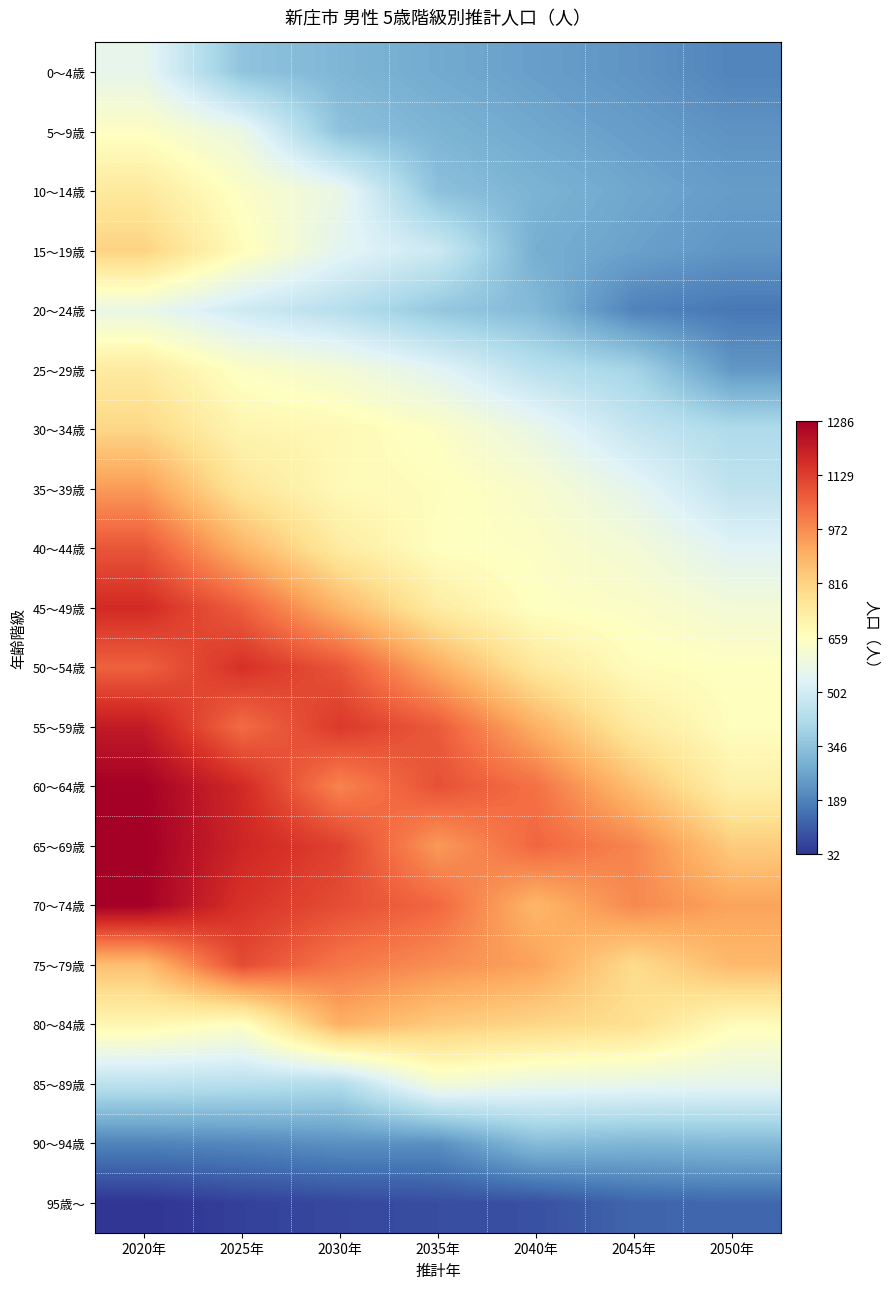

Count the number of data series in this chart.

20